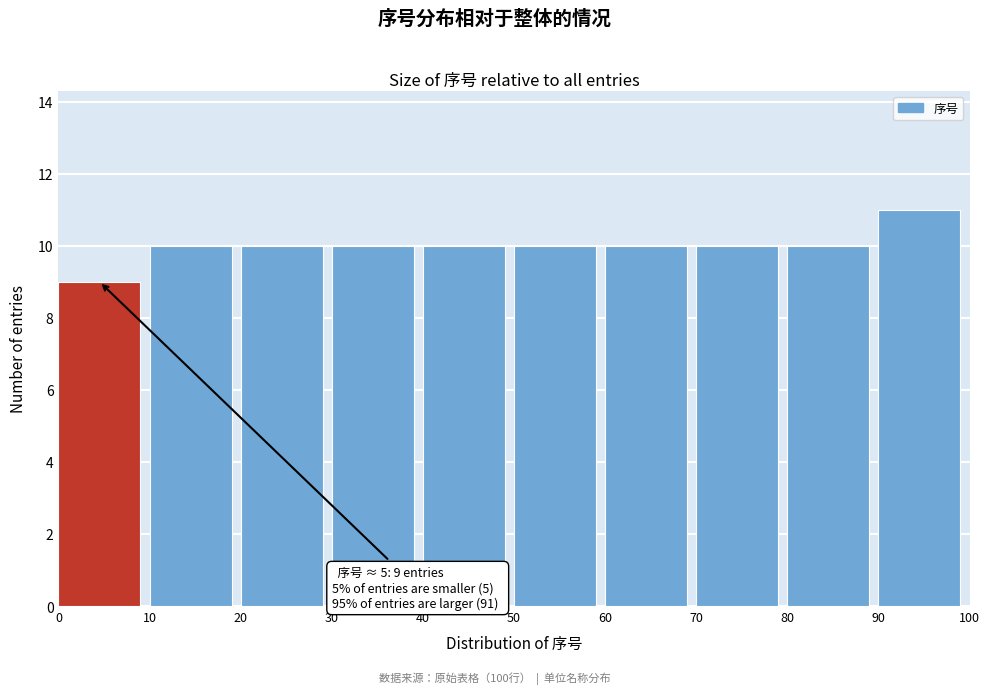

Which range on the x-axis has the tallest bar?

90 to 100